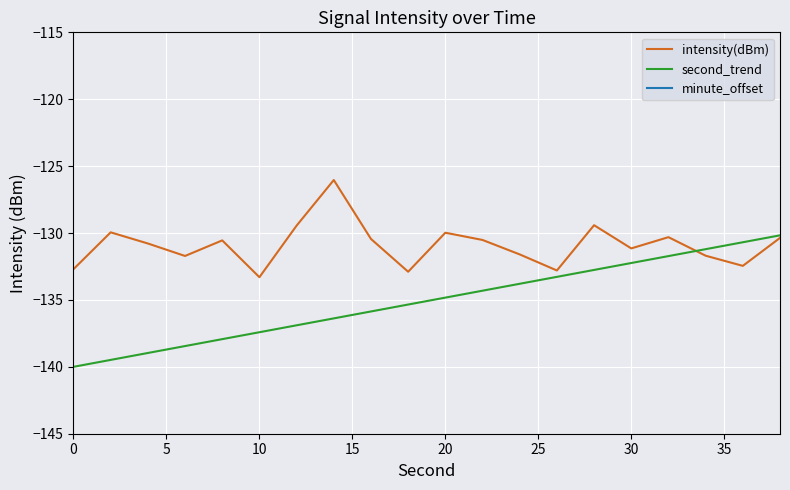

Which series has the largest range (max minus min)?

second_trend